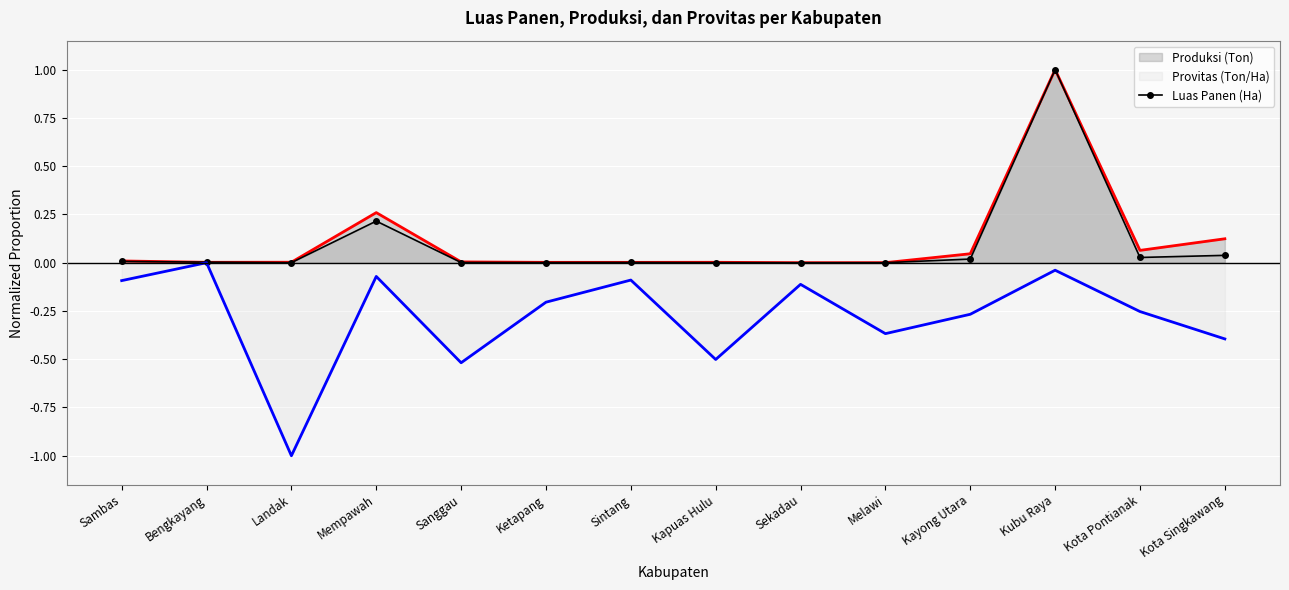

What is the spread (max minus min) of values at Landak?

1.0